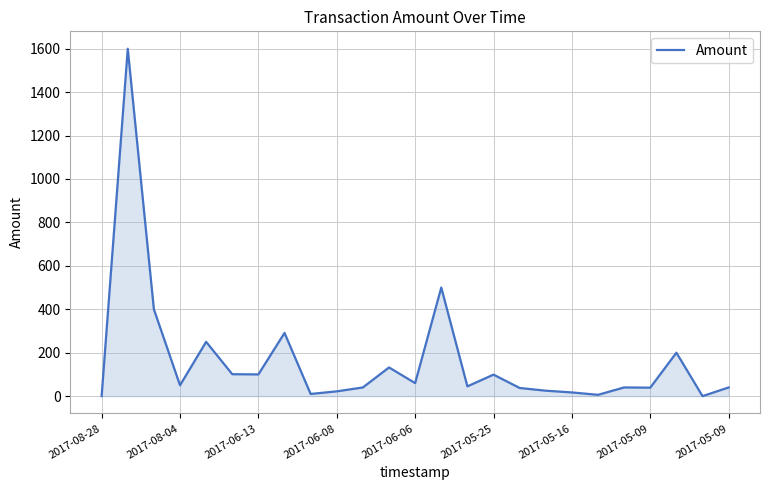

What is the maximum value shown in the chart?

1600.0